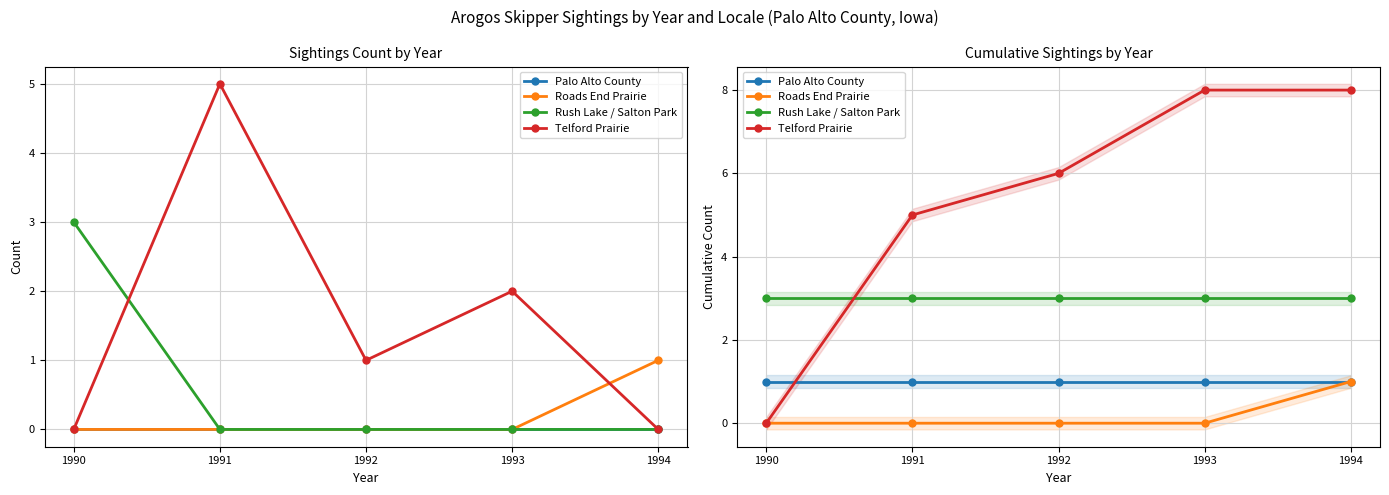

The Roads End Prairie series shows 1 at 1994. True or false?

True